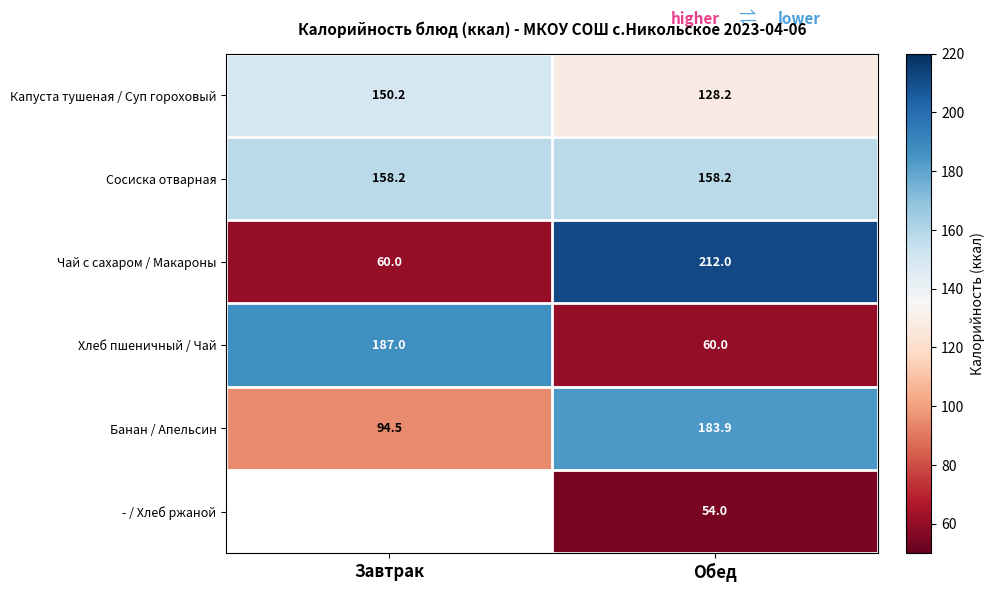

At which label does Капуста тушеная / Суп гороховый reach its minimum?

Обед